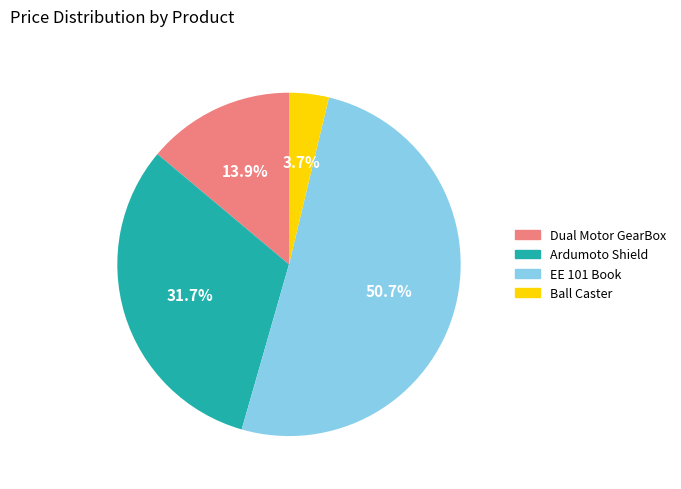

Is there any slice that represents more than half of the pie?

Yes